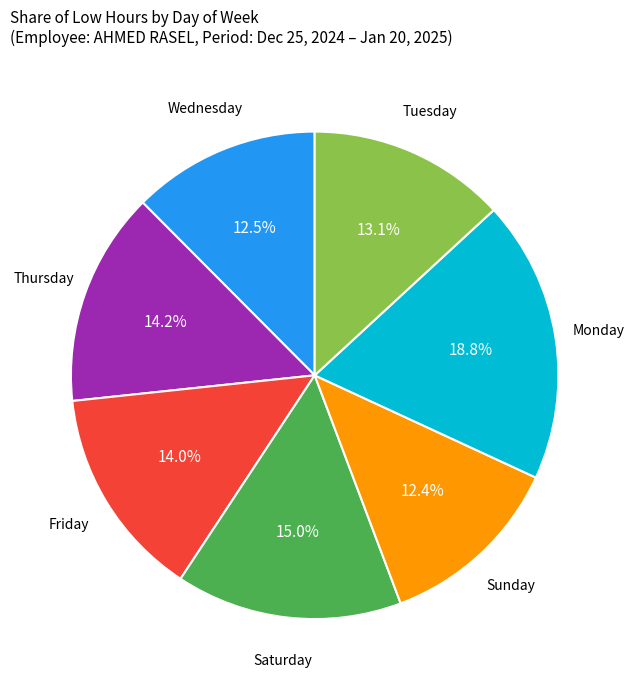

How much of the chart is everything except Thursday?

85.8%